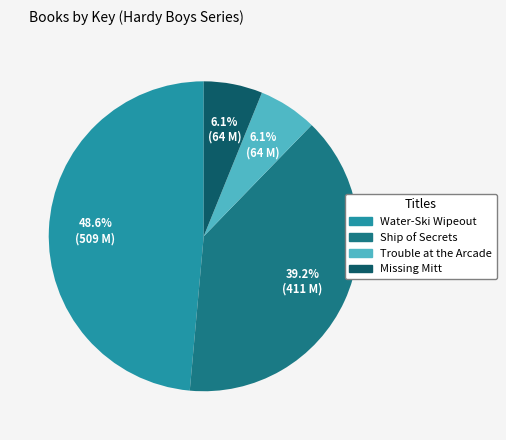

Which category has the biggest portion of the pie?

Water-Ski Wipeout